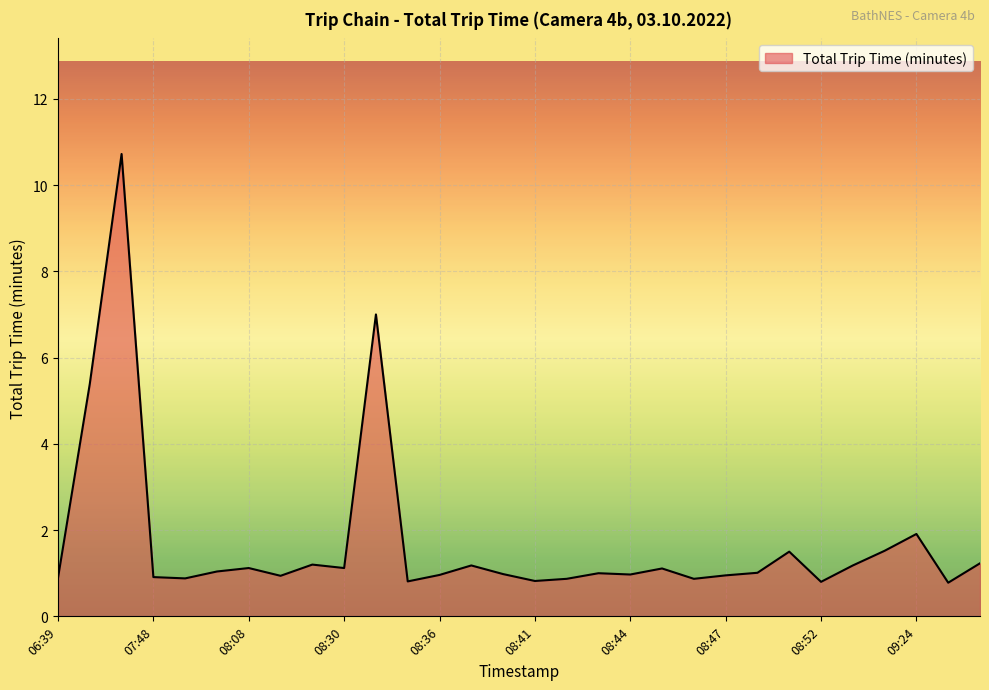

What is the smallest value displayed?

0.8